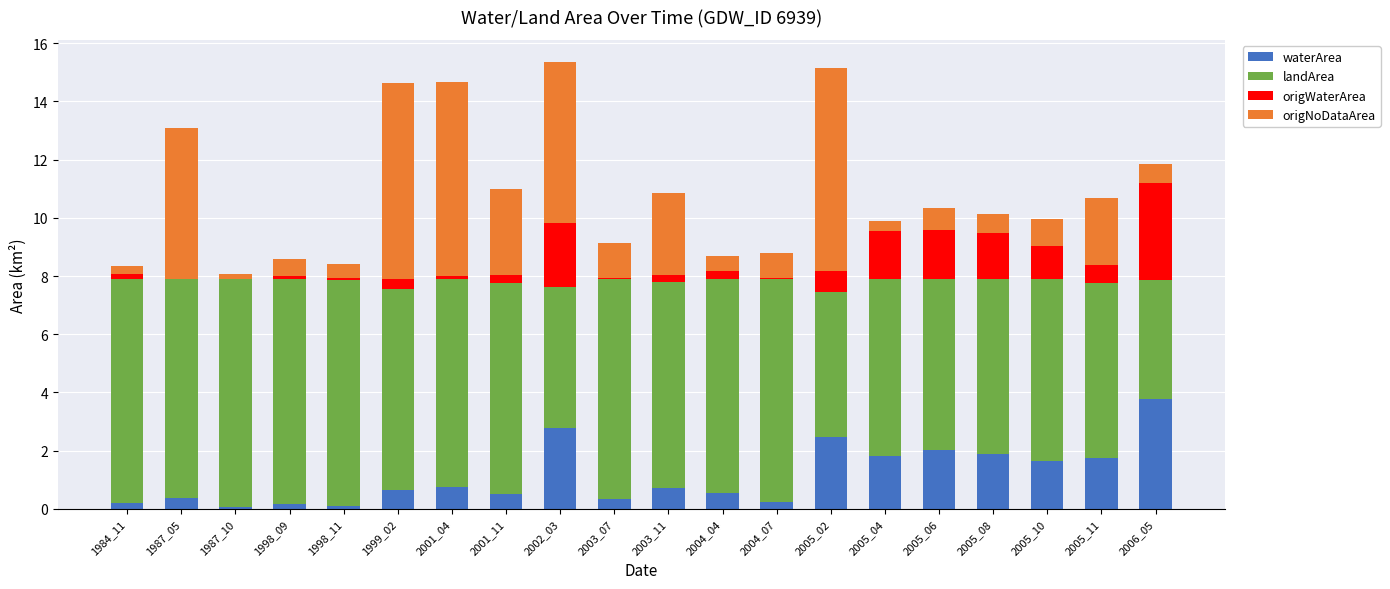

What is the total value across all series at 2002_03?

15.4